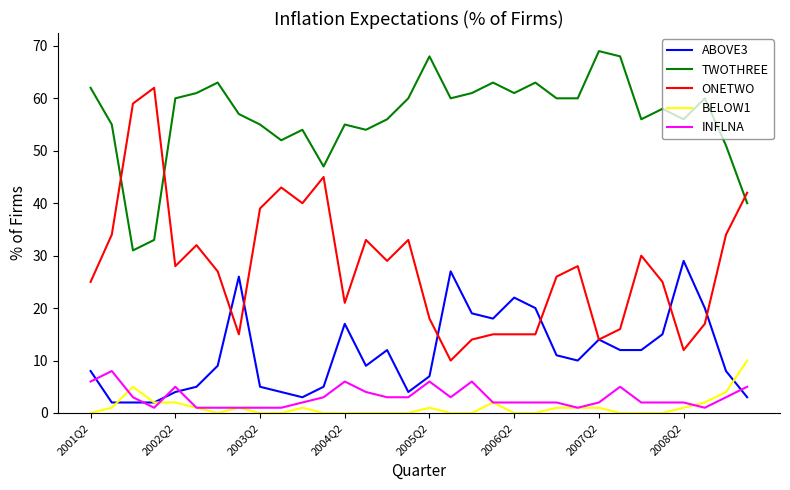

Which series has the largest total across all categories?

TWOTHREE